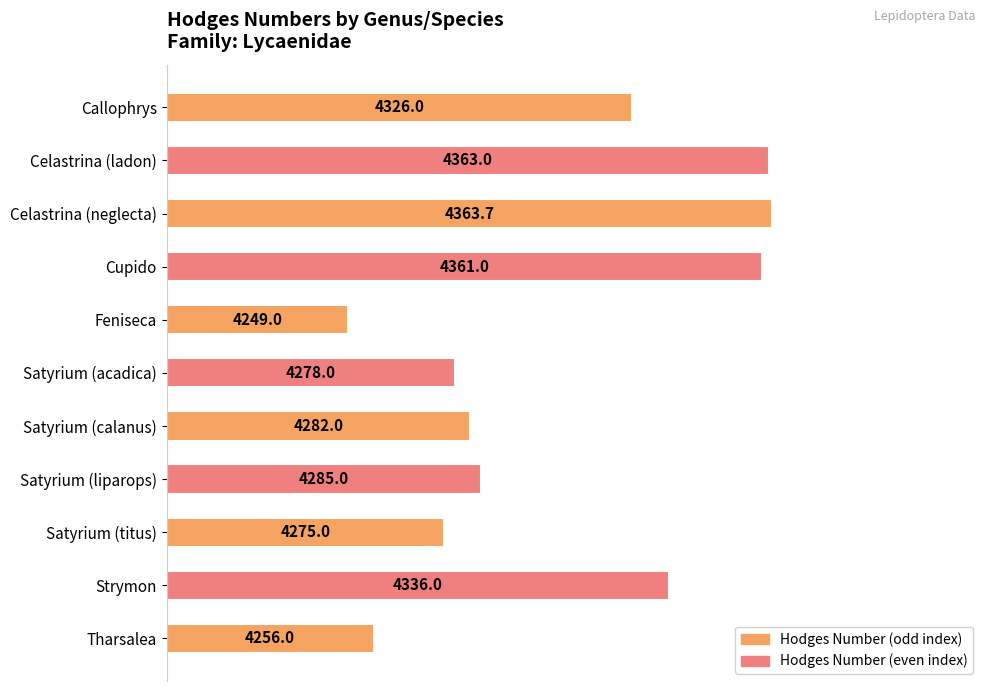

Are the bars horizontal?

Yes